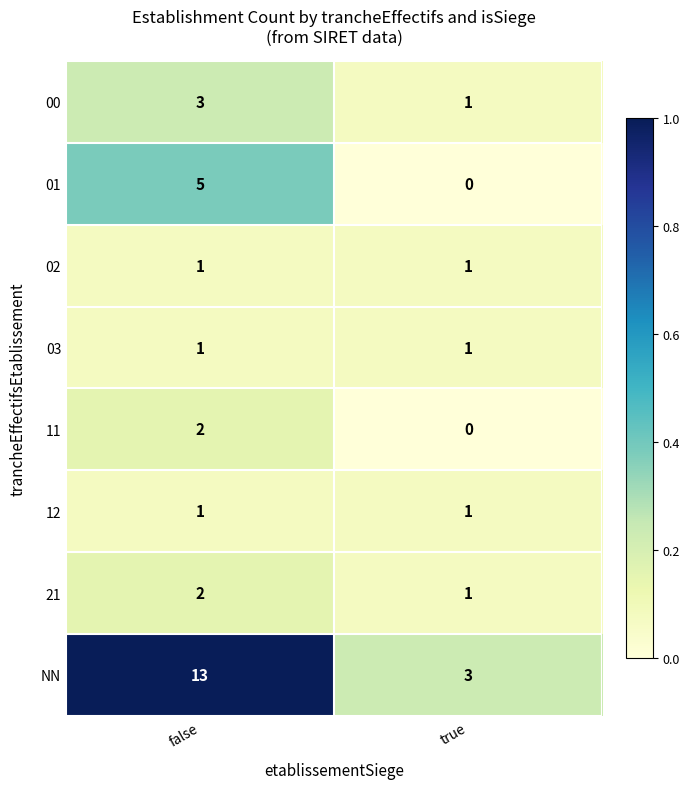

Count the number of categories in the chart.

2